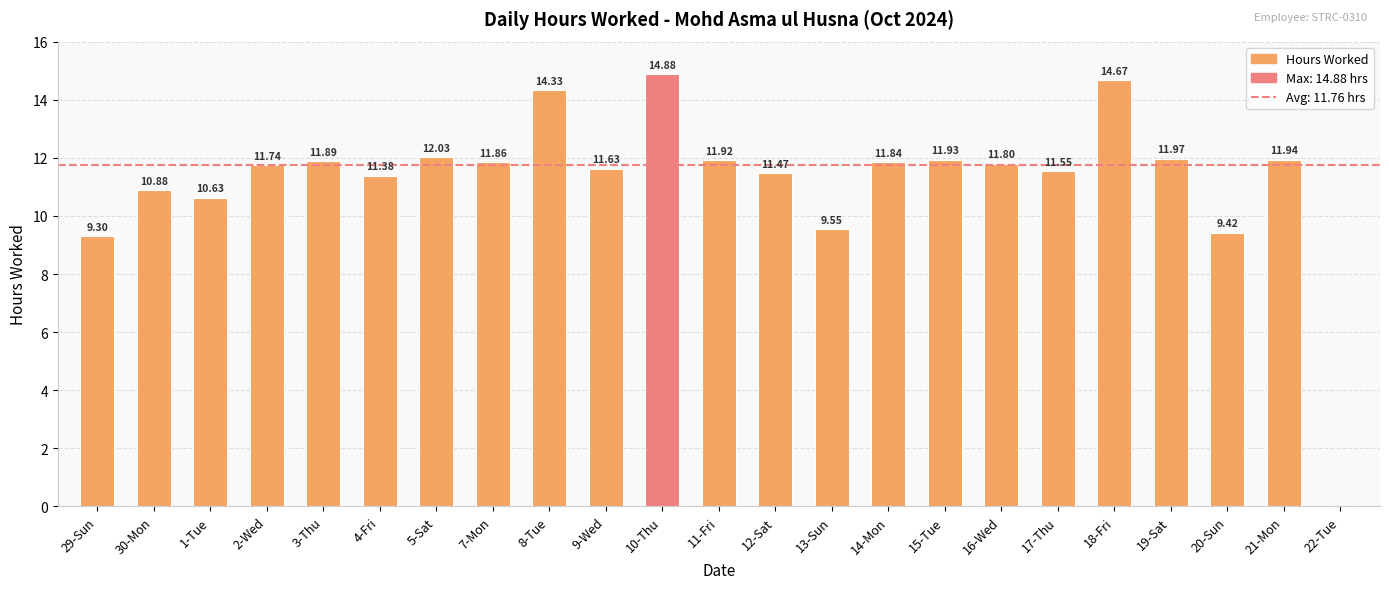

What is the ratio of the value at 16-Wed to the value at 30-Mon?

1.1